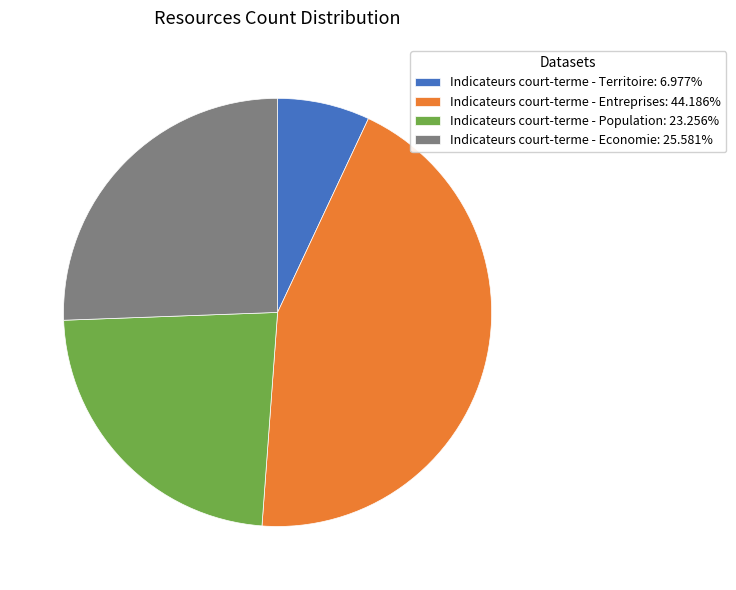

Approximately how many times larger is the value at Indicateurs court-terme - Economie compared to Indicateurs court-terme - Territoire?

3.7